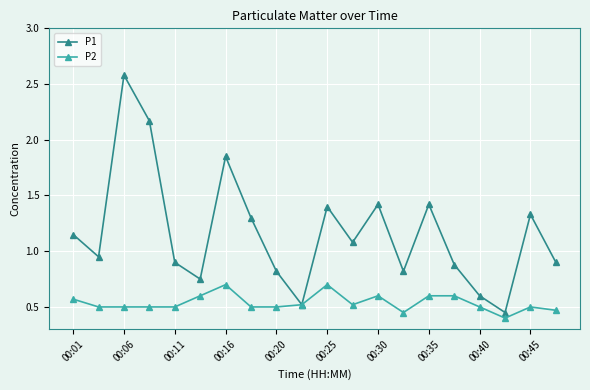

What is the difference between the maximum and second lowest values in the P1 series?

2.1